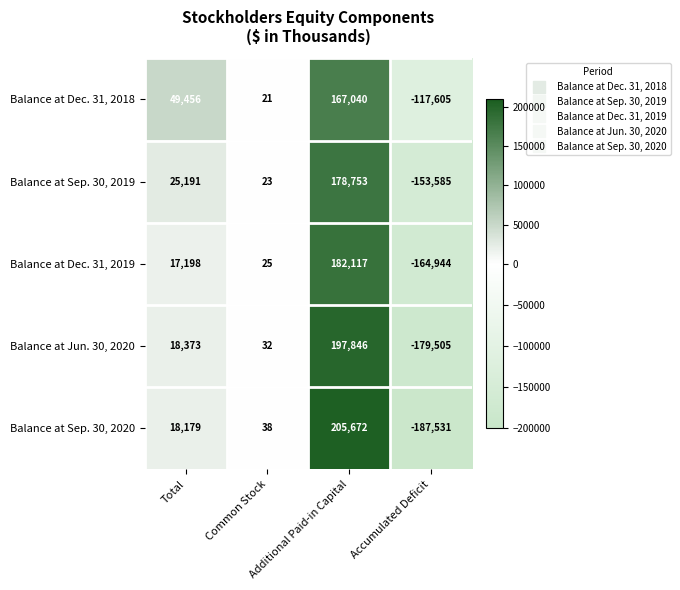

What is the total value across all series at Common Stock?

139